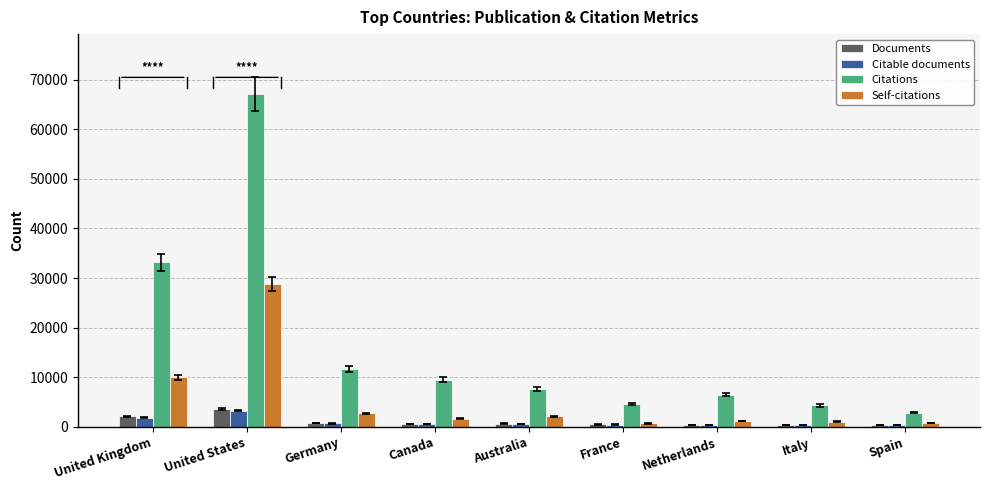

Where is Citations nearest to the value 34995?

United Kingdom